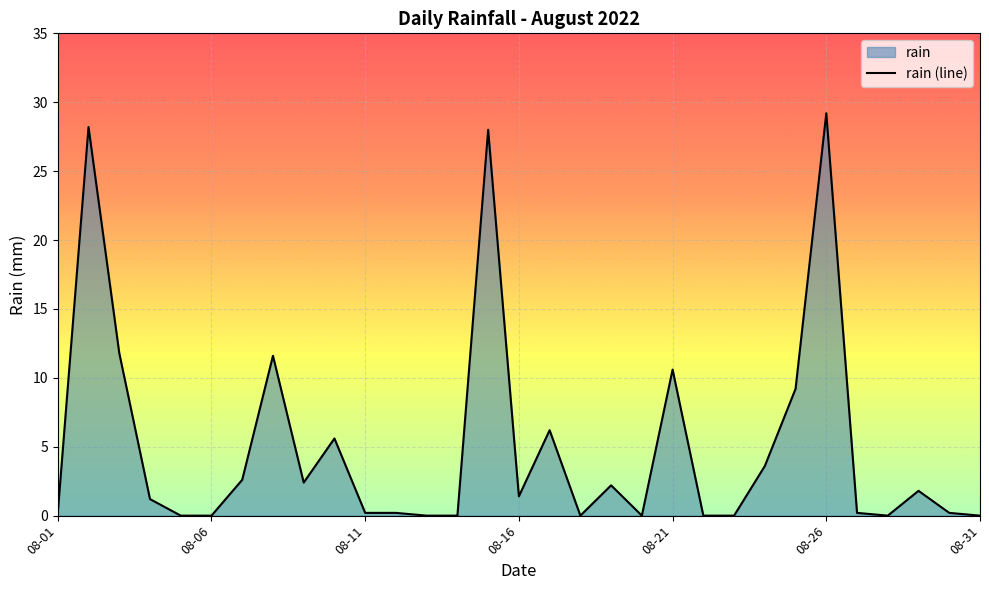

How many data points does each series have?

31